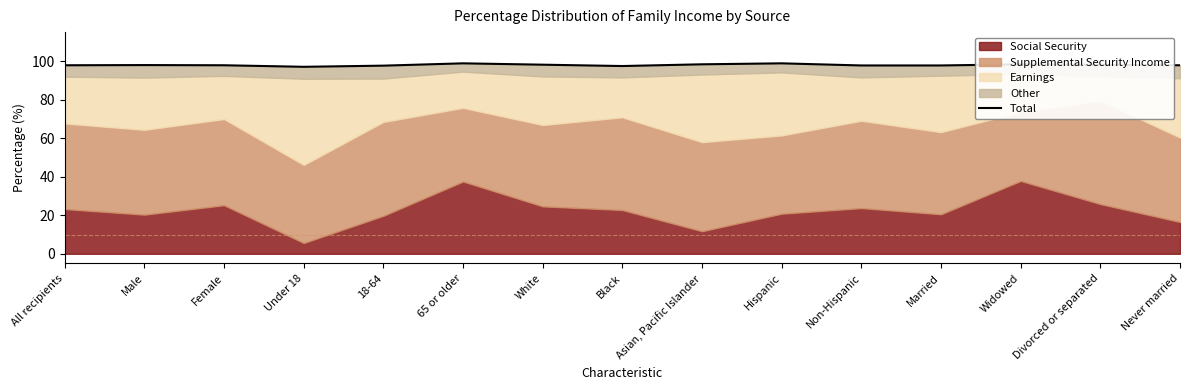

Which category has the lowest value across all series?

Under 18